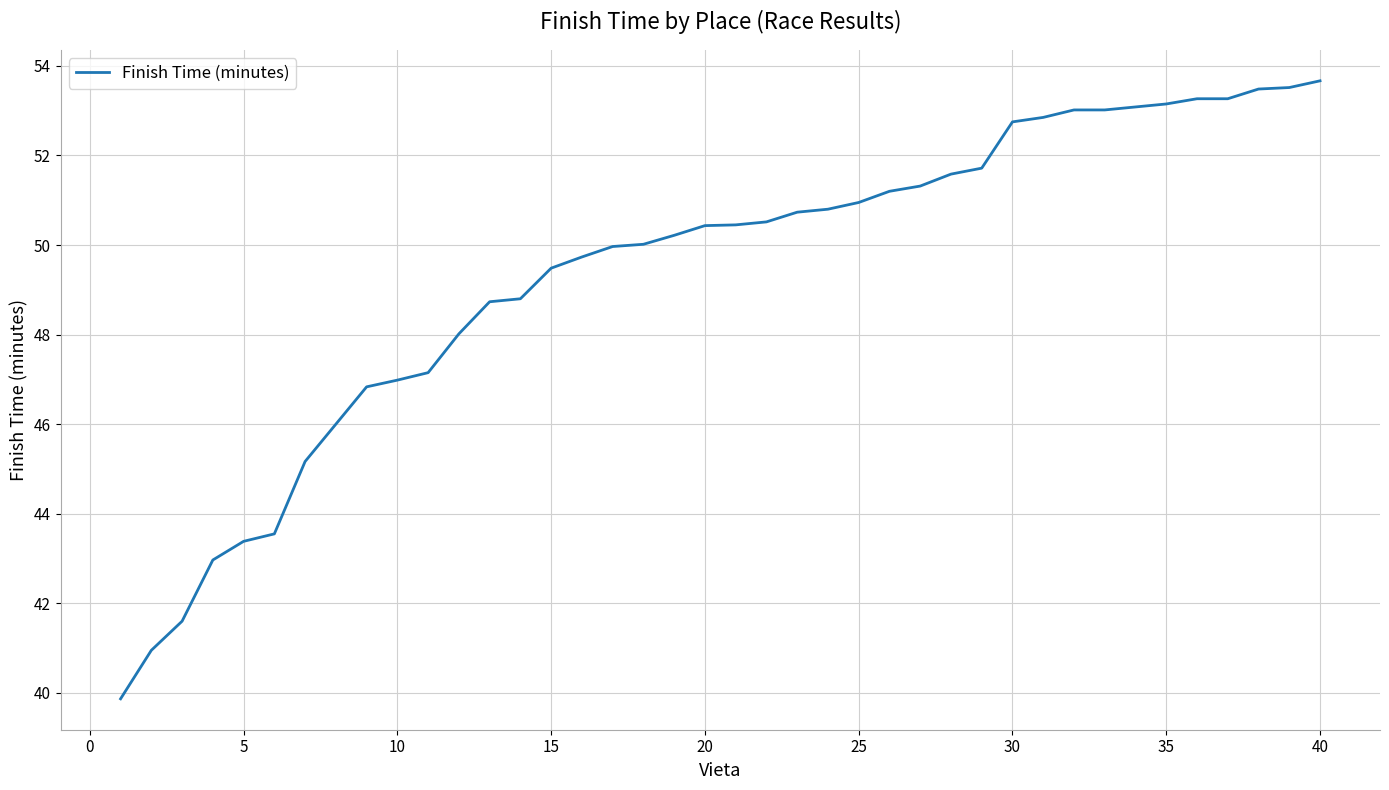

What is the greatest value displayed?

53.7